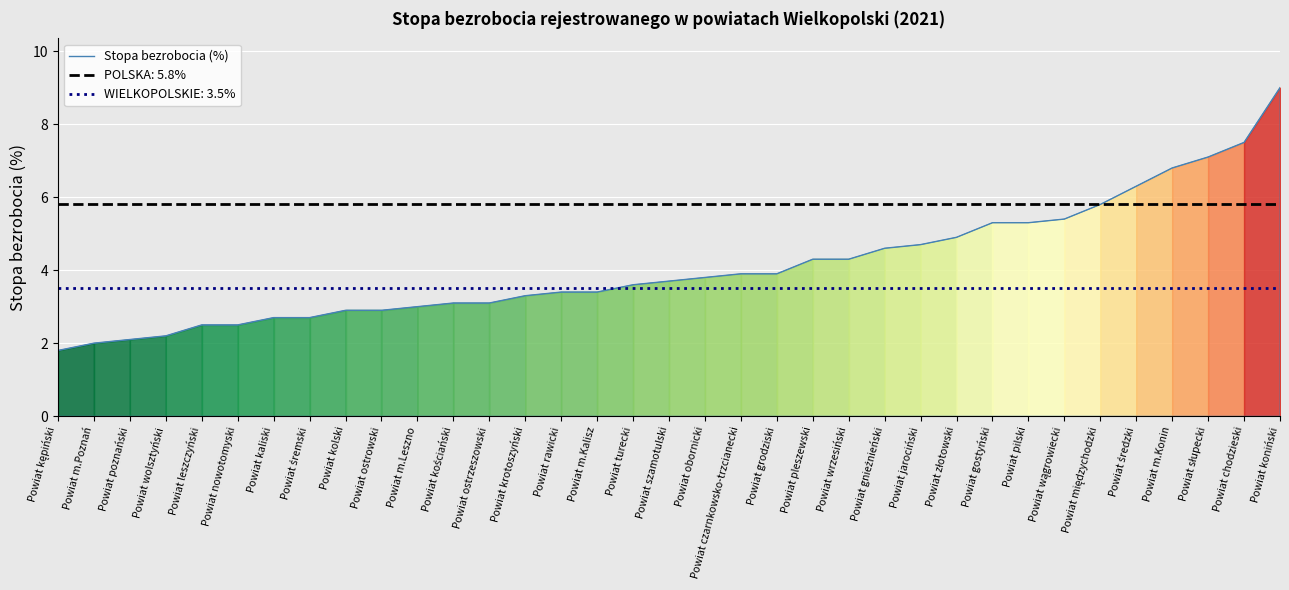

What is the average value?

4.1